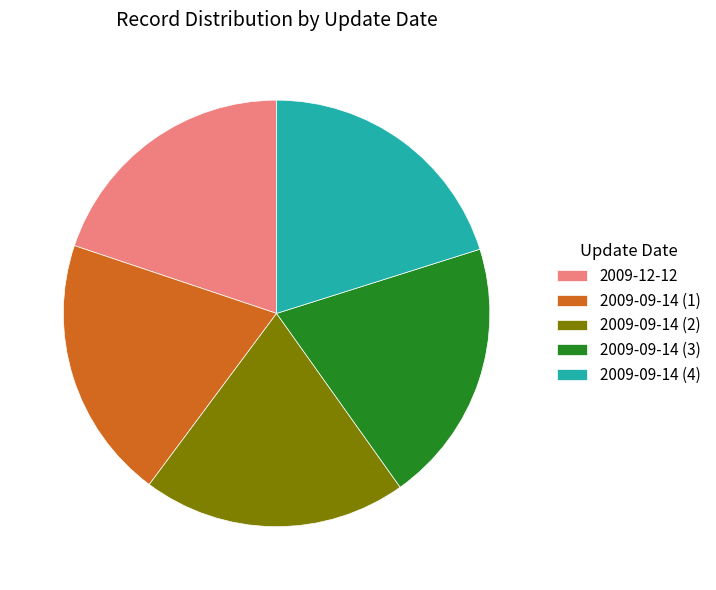

What is the ratio of the value at 2009-12-12 to the value at 2009-09-14 (2)?

1.0